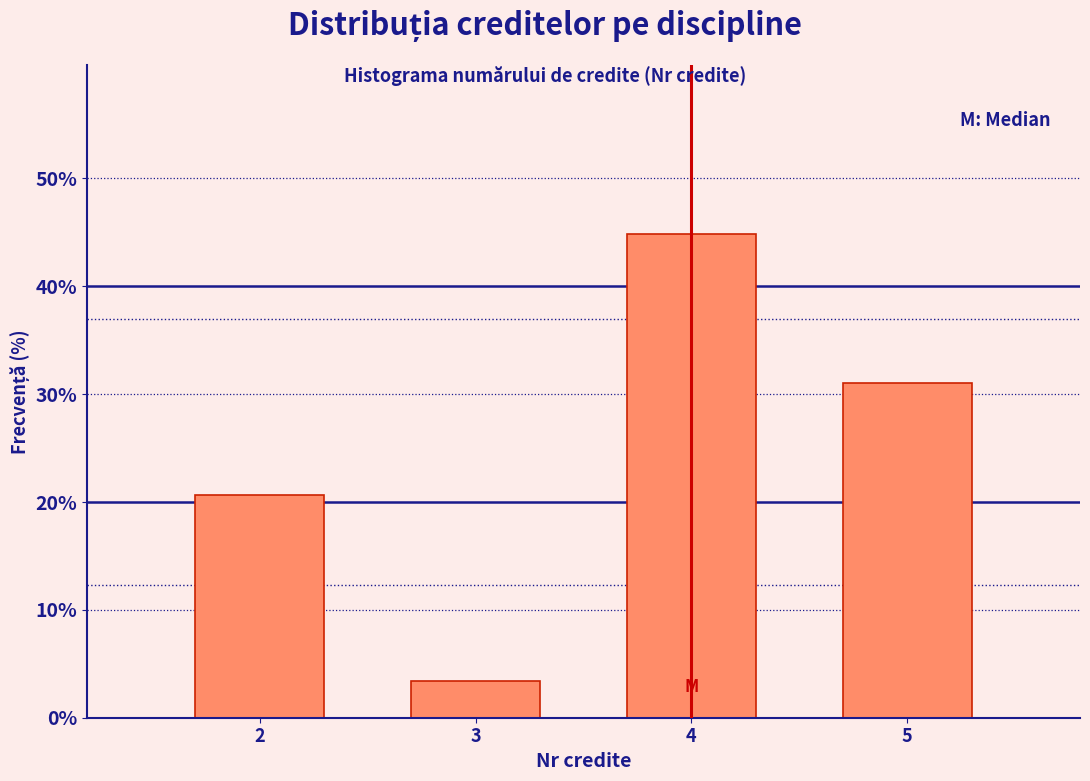

Reading left to right, what are all the values shown in this chart?

2=20.7	3=3.4	4=44.8	5=31.0